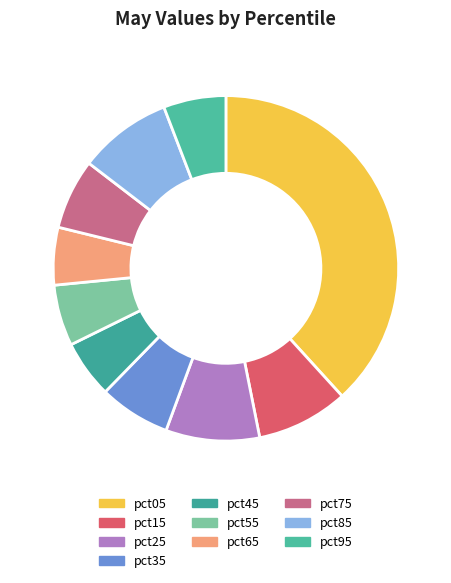

Is it true that pct65 is 5% of the pie?

True